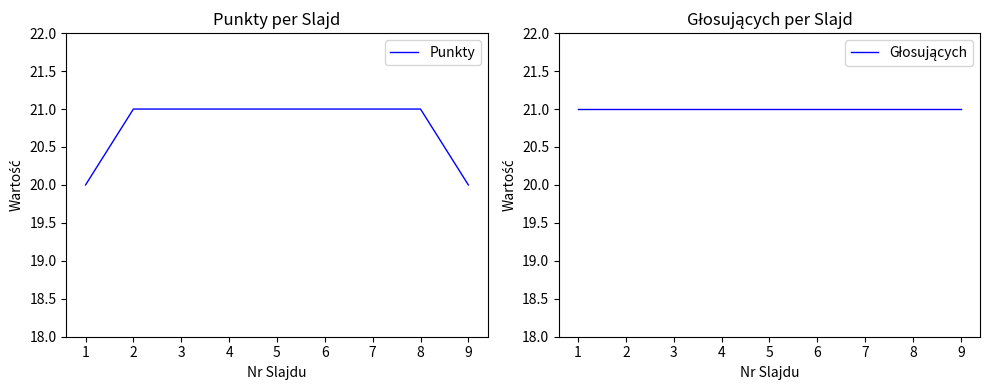

True or false: Głosujących and Punkty cross at least once.

False